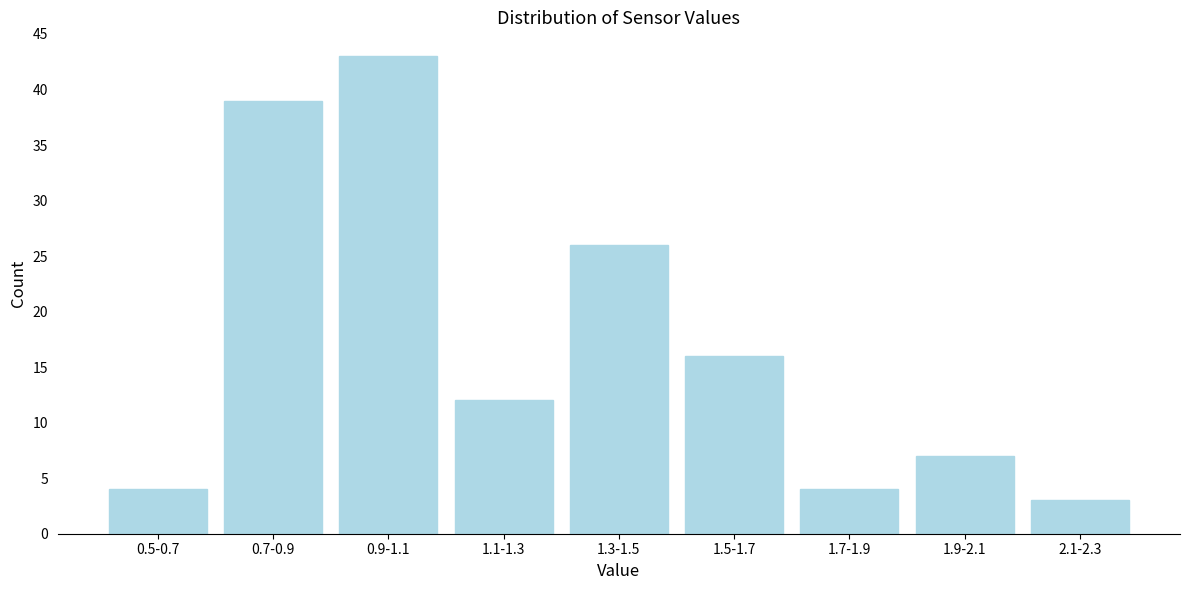

Reading right to left, extract all data points from this chart.

3	7	4	16	26	12	43	39	4